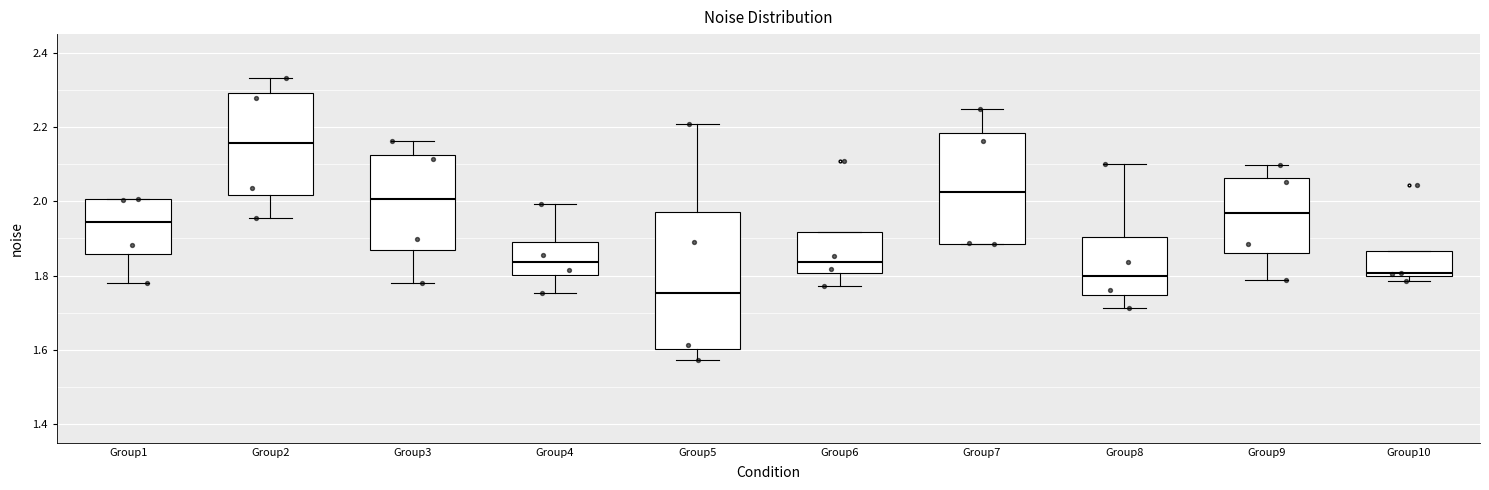

Where does the median line of the box for Group1 sit on the y-axis? The values are not printed on the chart, so give them approximately, as read against the axis.

1.94